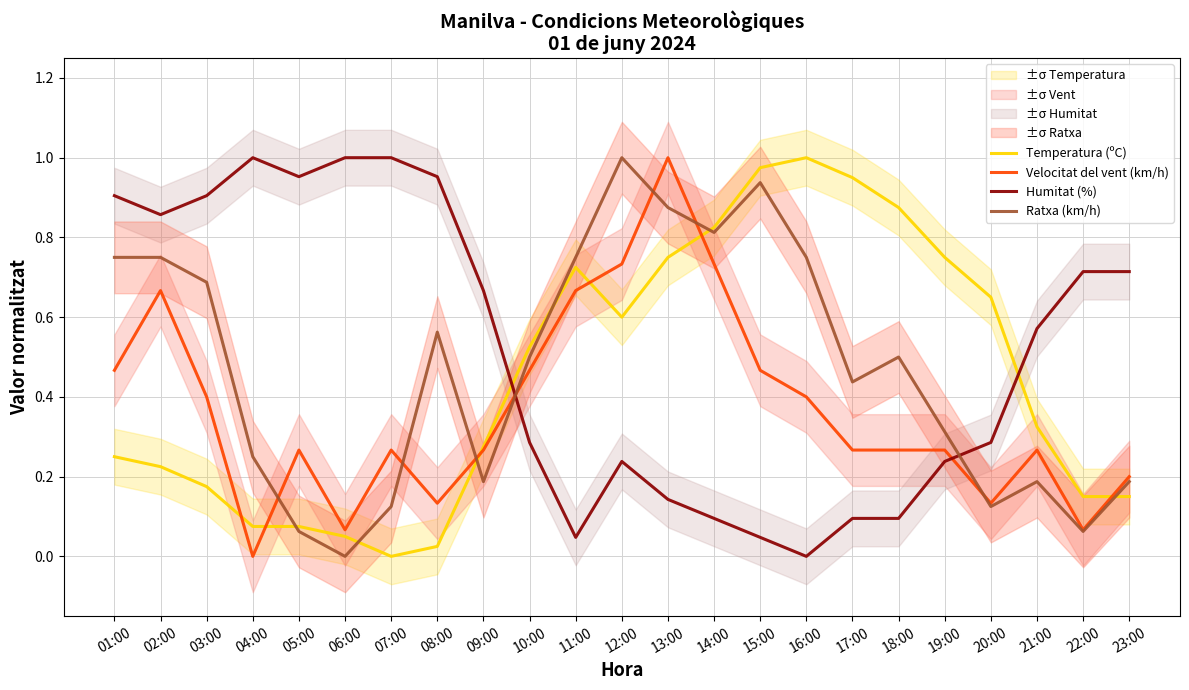

Is it true that Velocitat del vent (km/h) equals 0.1 at 20:00?

True